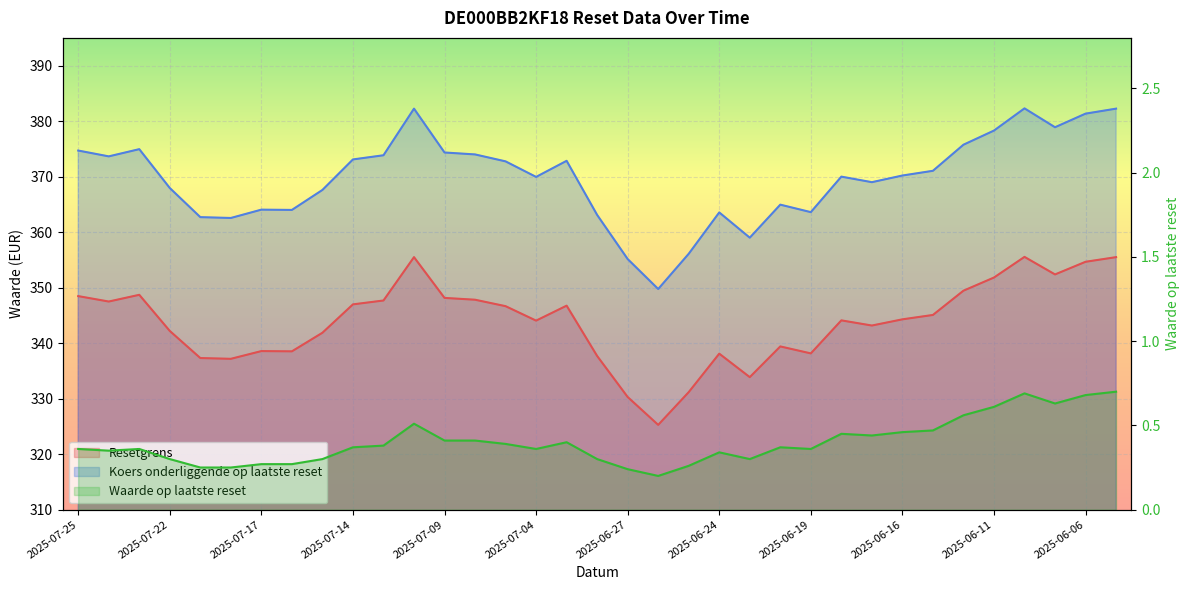

What is the difference between the highest and lowest values at 2025-06-05?

381.6